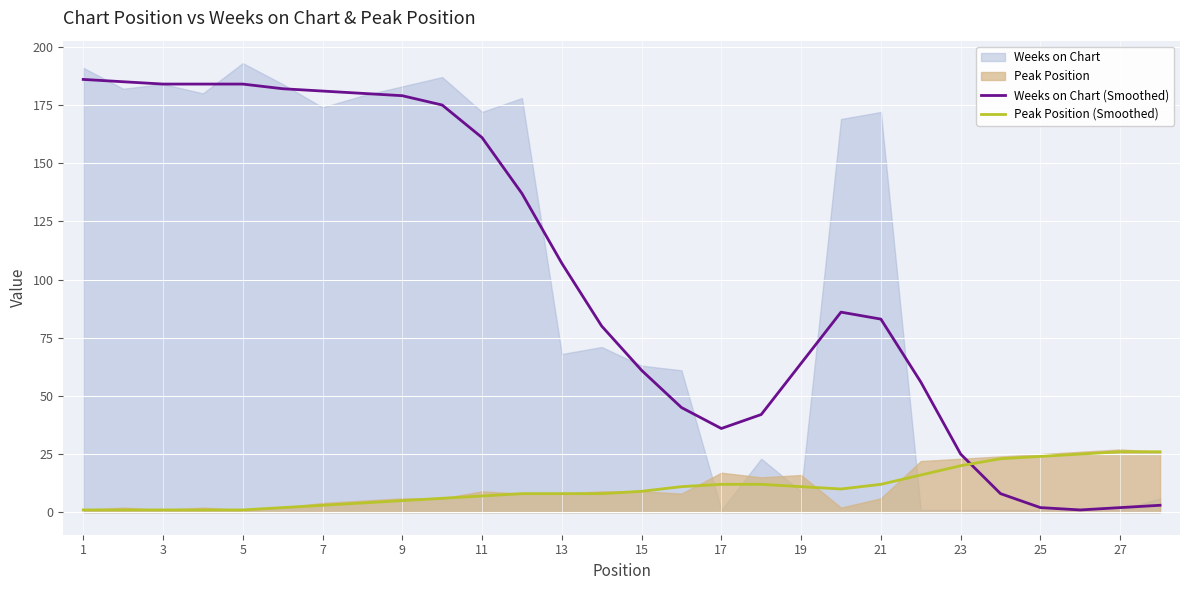

The Peak Position (Smoothed) series shows 9 at 15. True or false?

True